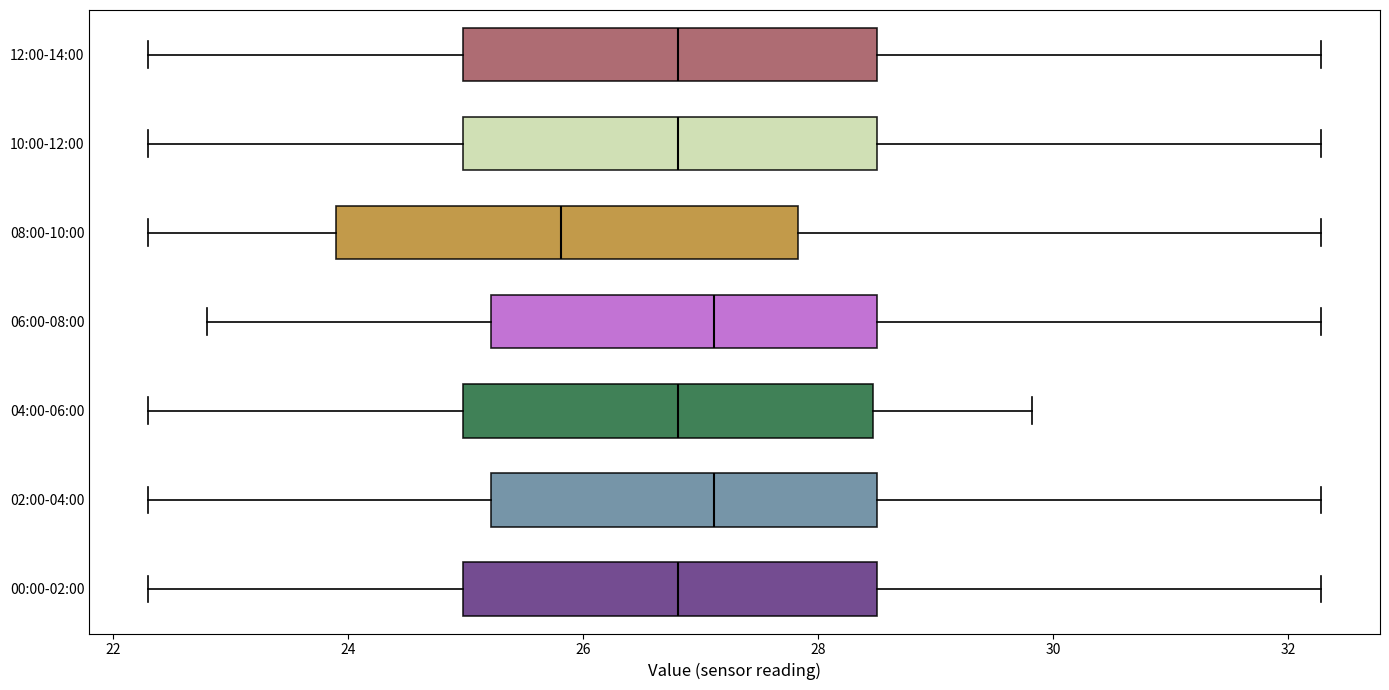

Reading bottom to top, read every box against the x-axis: the position of its median line, the range the box covers, and the ends of its whiskers. The values are not printed on the chart, so give them approximately, as read against the axis.

00:00-02:00: median 26.8, box 25.0 to 28.6, whiskers 22.4 to 32.2
02:00-04:00: median 27.2, box 25.2 to 28.6, whiskers 22.4 to 32.2
04:00-06:00: median 26.8, box 25.0 to 28.4, whiskers 22.4 to 29.8
06:00-08:00: median 27.2, box 25.2 to 28.6, whiskers 22.8 to 32.2
08:00-10:00: median 25.8, box 24.0 to 27.8, whiskers 22.4 to 32.2
10:00-12:00: median 26.8, box 25.0 to 28.6, whiskers 22.4 to 32.2
12:00-14:00: median 26.8, box 25.0 to 28.6, whiskers 22.4 to 32.2